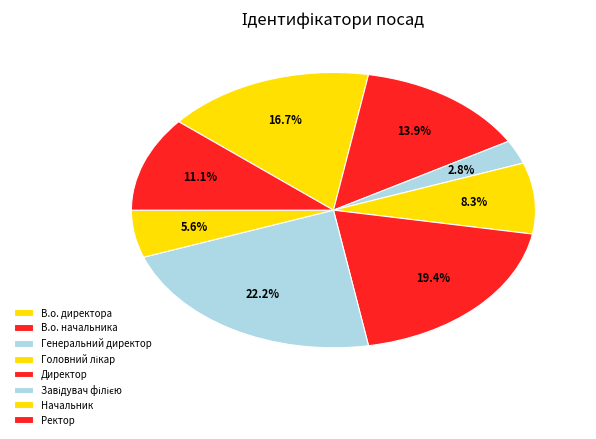

How many segments does this pie chart have?

8